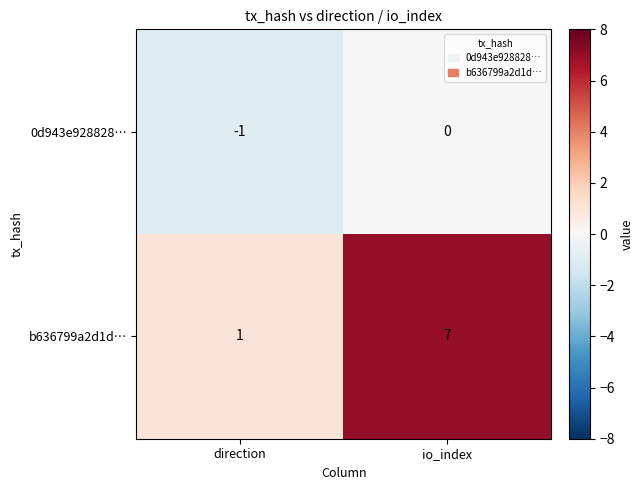

Which category has the highest value in the 0d943e928828… series?

io_index